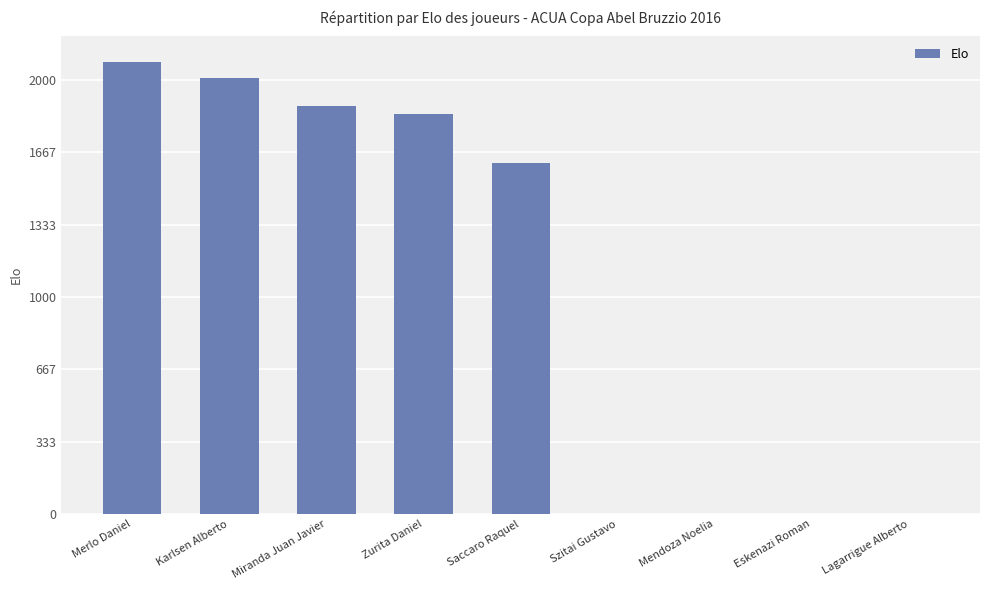

Which label corresponds to the largest value in the chart?

Merlo Daniel